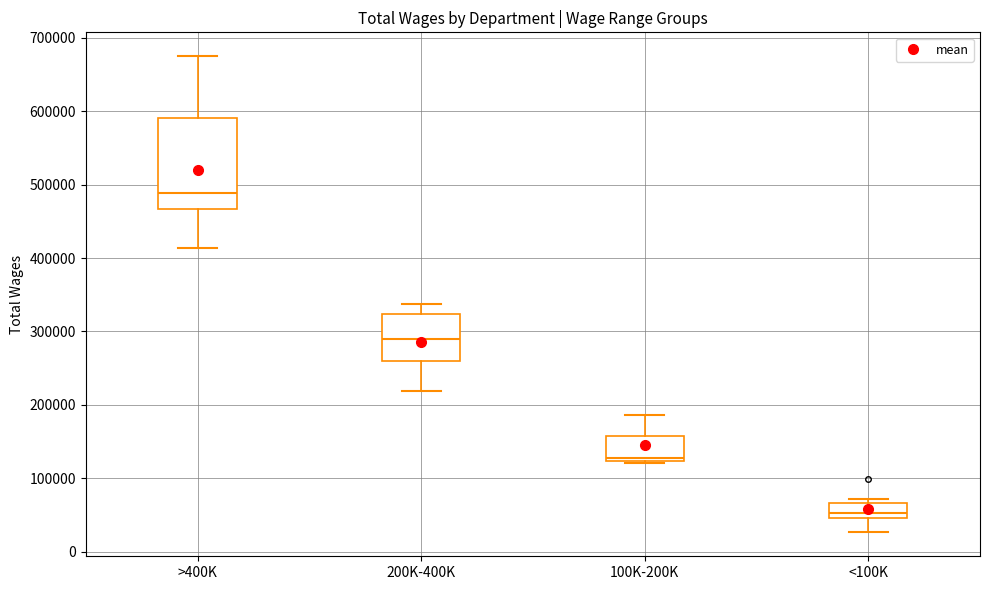

Comparing the boxes themselves (not the whiskers), which one is the tallest?

>400K